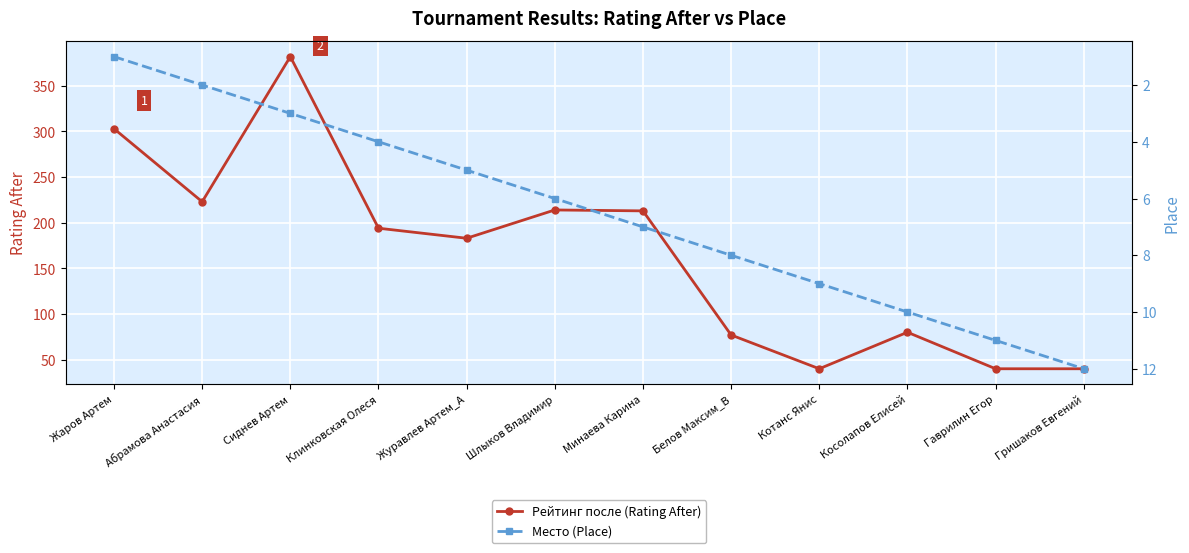

What is the highest value of the Место (Place) series?

12